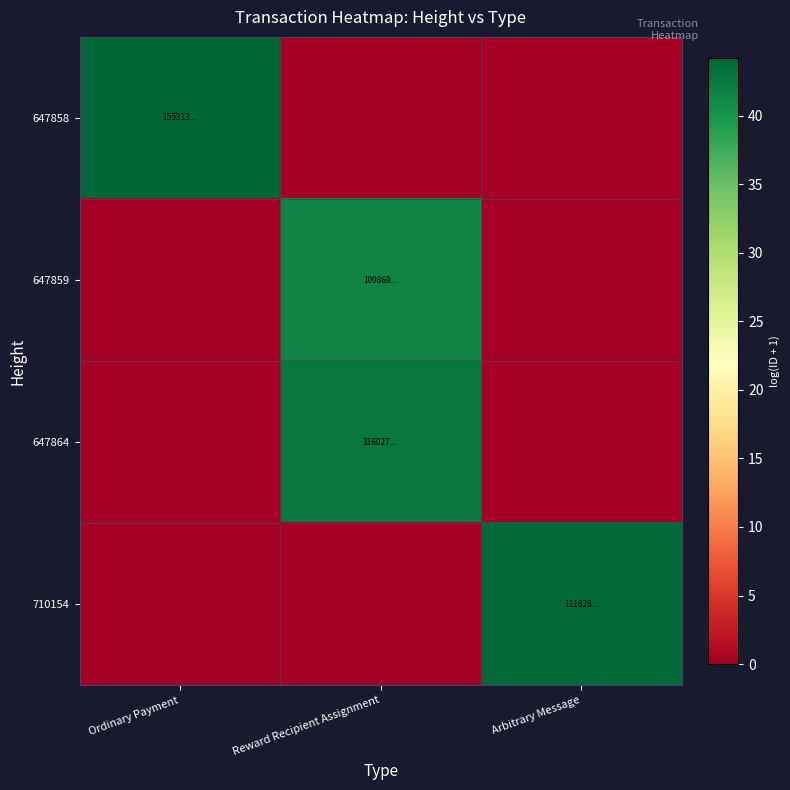

Which series has the largest total across all categories?

647858